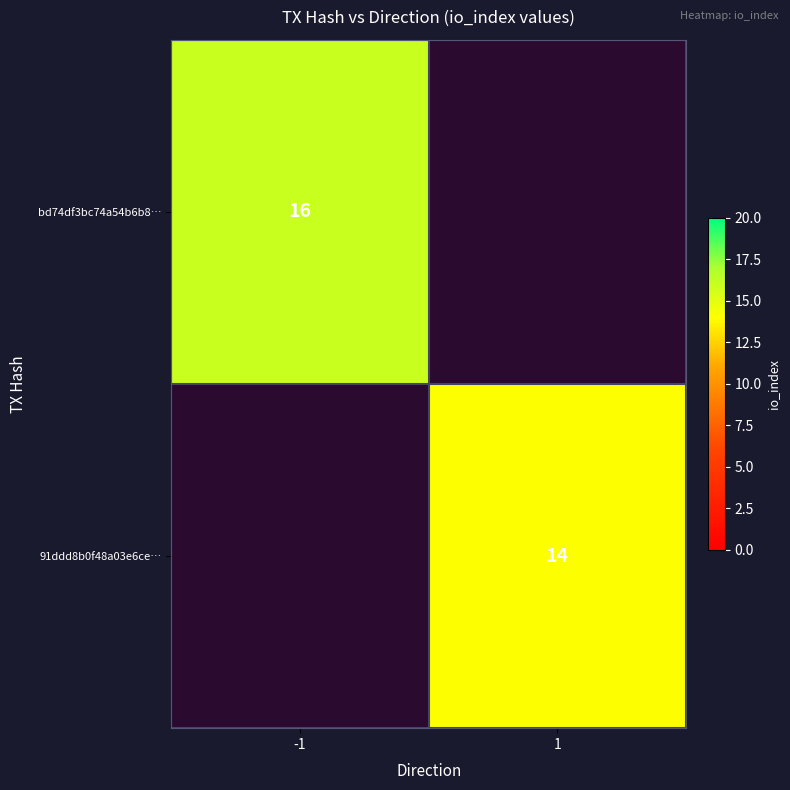

At how many categories does at least one series exceed 14?

1